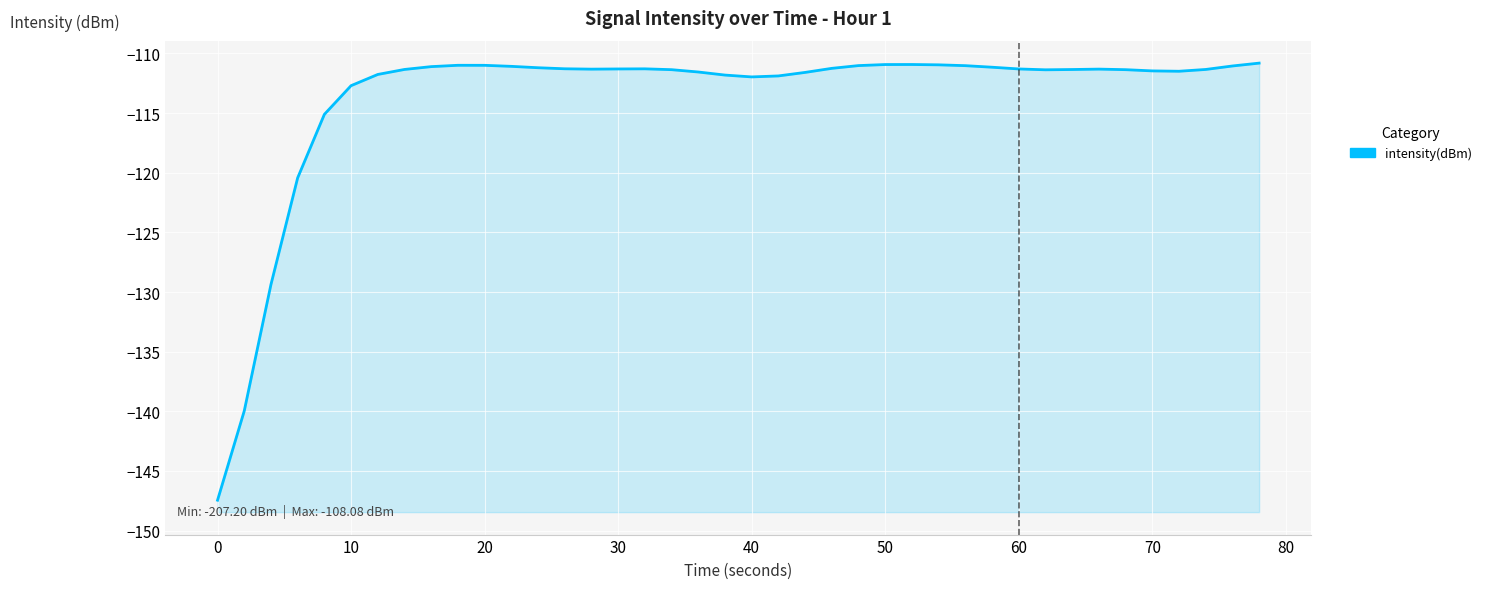

Which has a higher value, 27 or 33?

33